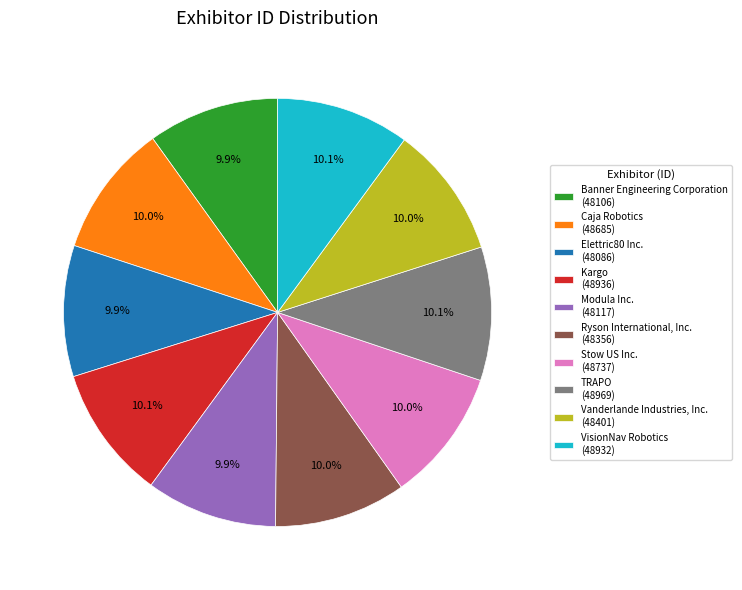

Is there any slice that represents more than half of the pie?

No